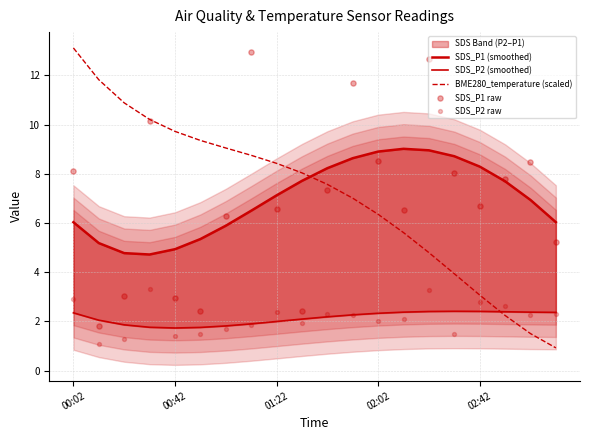

What is the minimum value for BME280_temperature (scaled)?

0.9